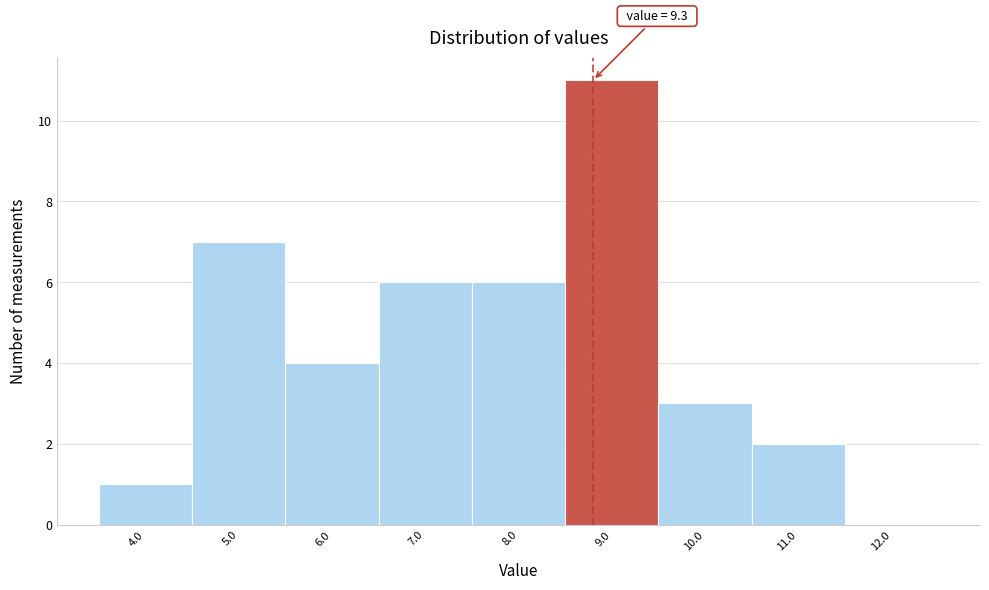

Reading right to left, what are all the values shown in this chart?

12.0=0	11.0=2	10.0=3	9.0=11	8.0=6	7.0=6	6.0=4	5.0=7	4.0=1